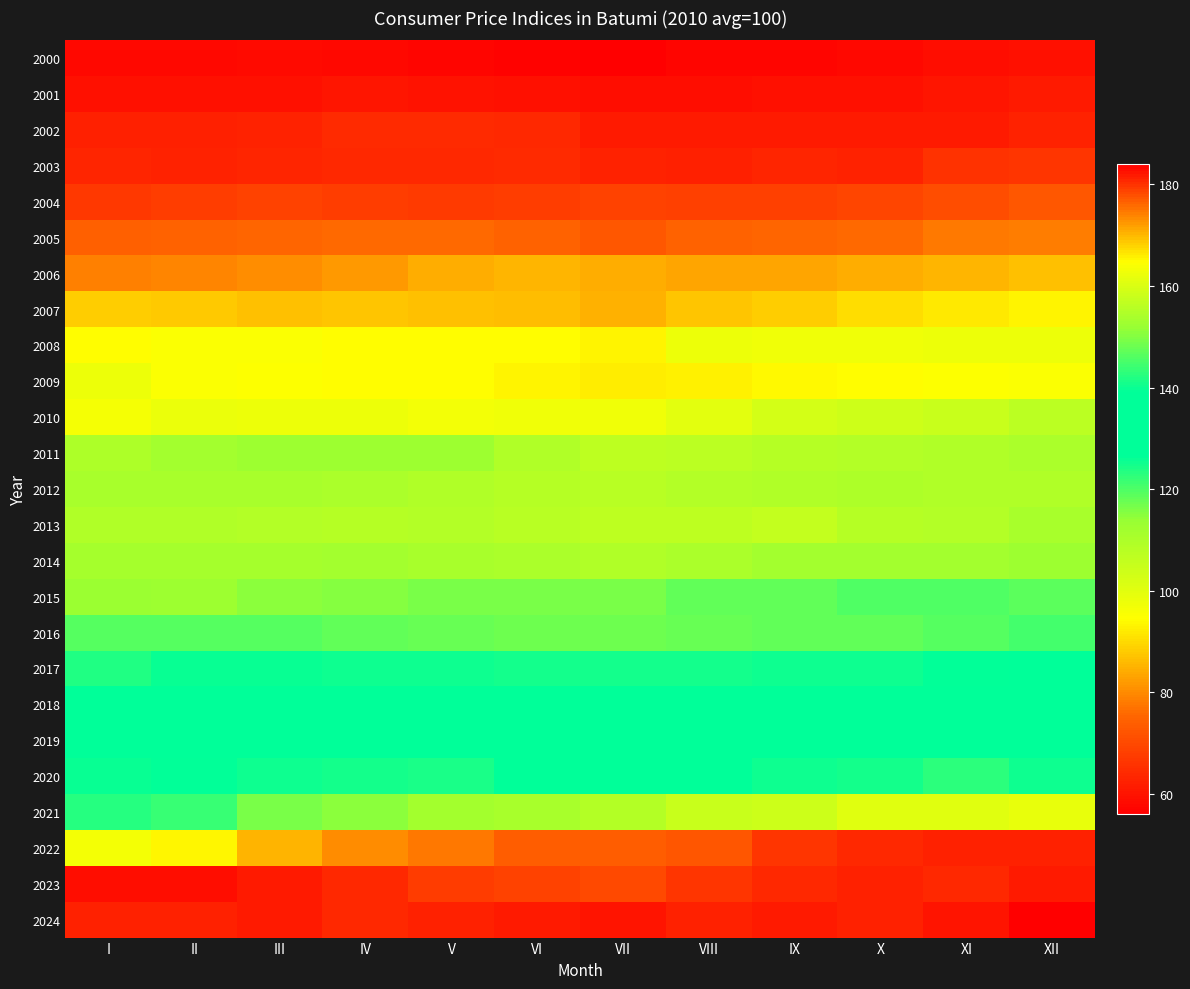

What is the spread (max minus min) of values at X?

123.5